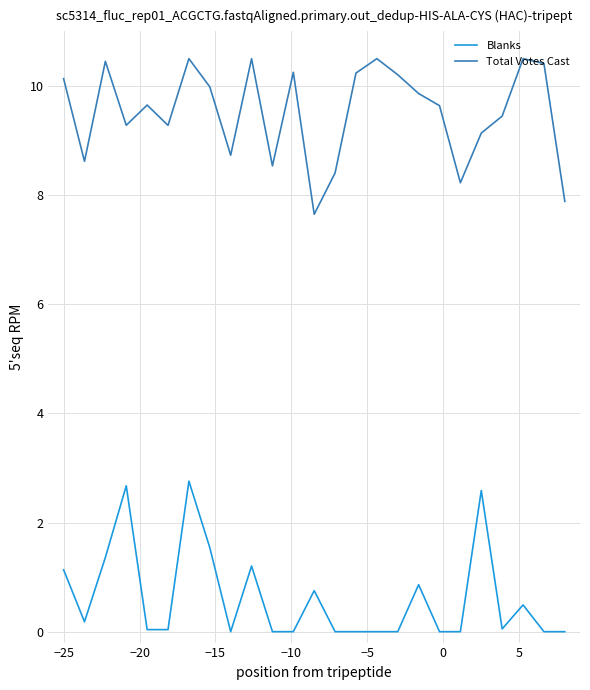

True or false: Total Votes Cast and Blanks cross at least once.

False